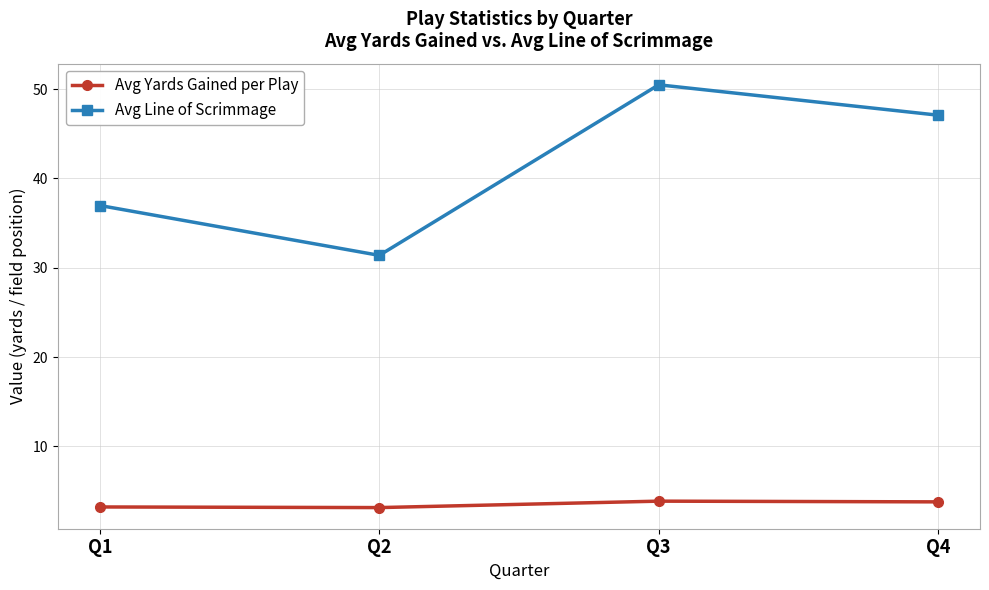

How many distinct data groups are displayed?

2